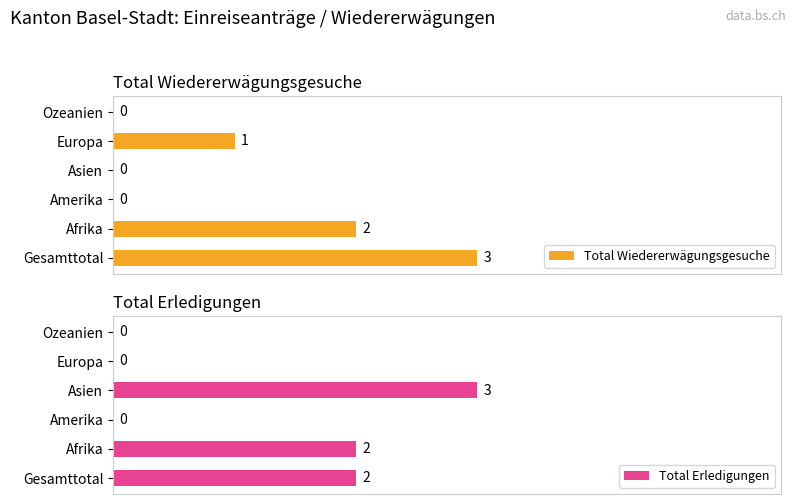

What are all the series names shown in the legend?

Total Wiedererwägungsgesuche, Total Erledigungen